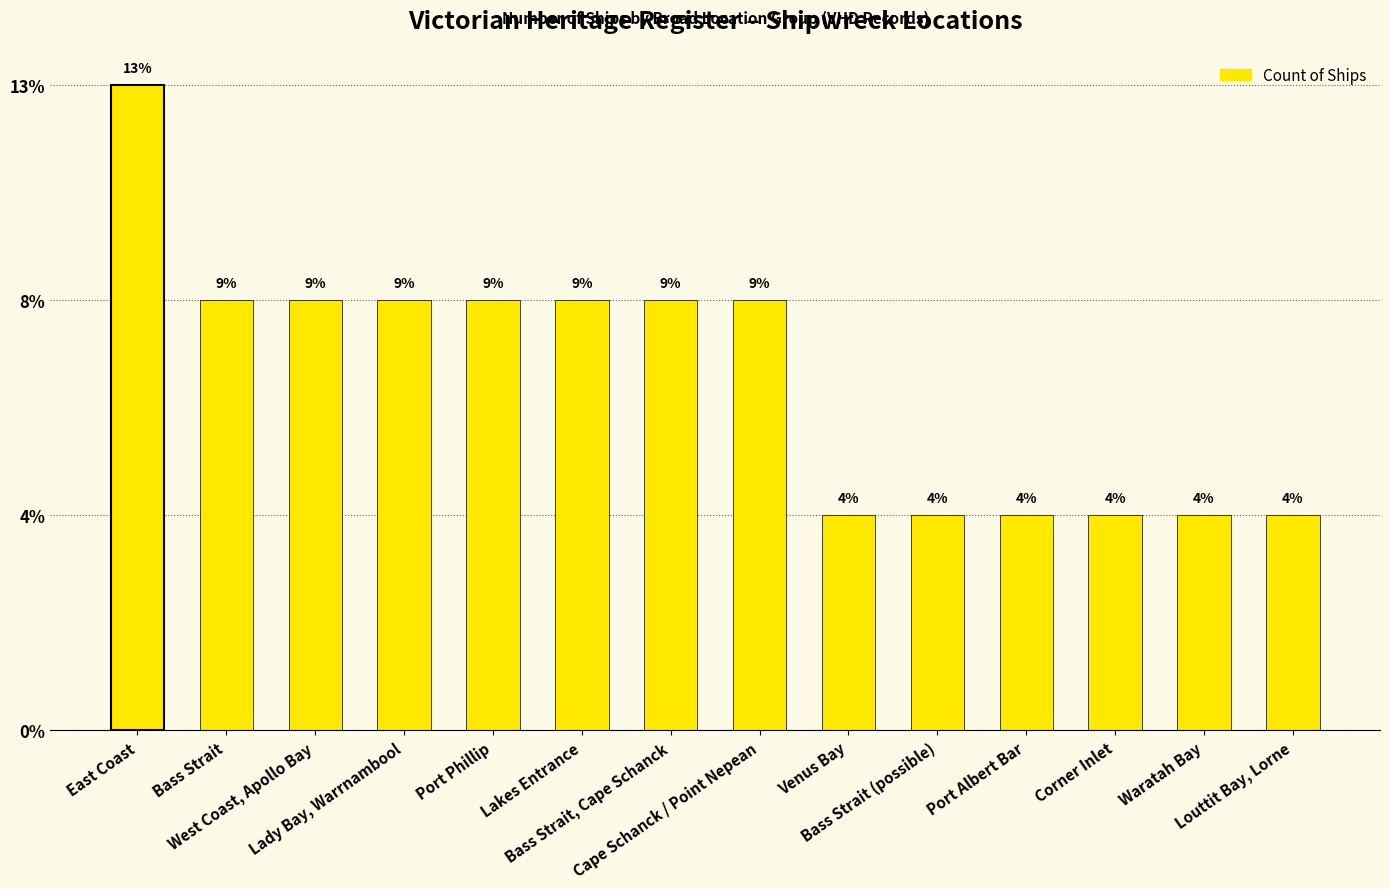

Reading left to right, list all the values displayed in this chart.

3	2	2	2	2	2	2	2	1	1	1	1	1	1